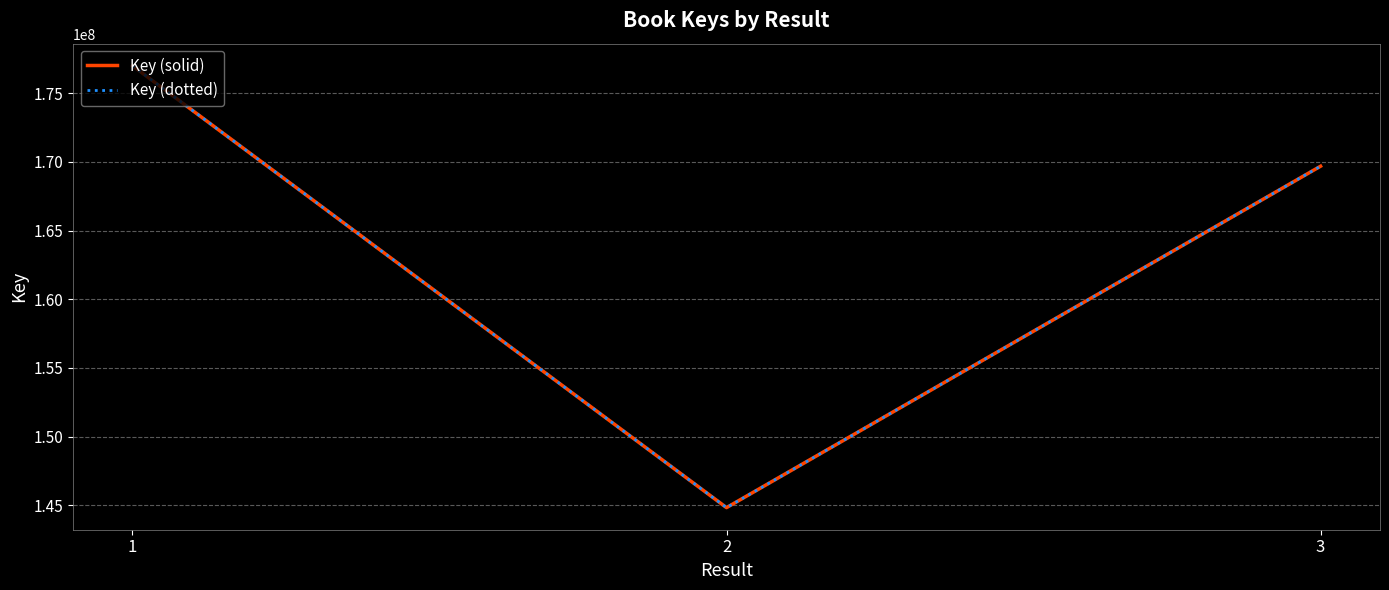

Does the chart display data point markers on the line(s)?

No